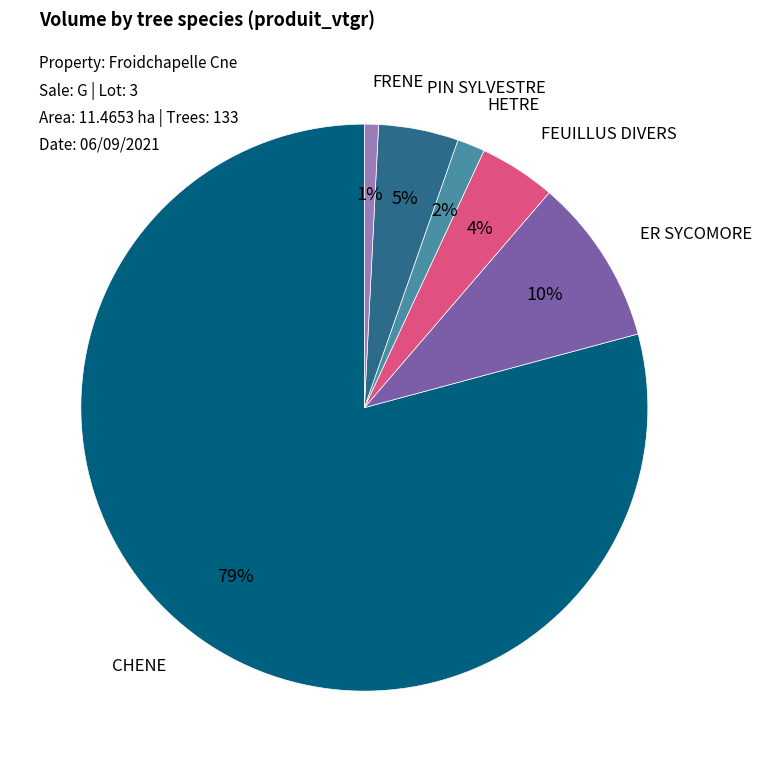

Which has a higher value, CHENE or FRENE?

CHENE